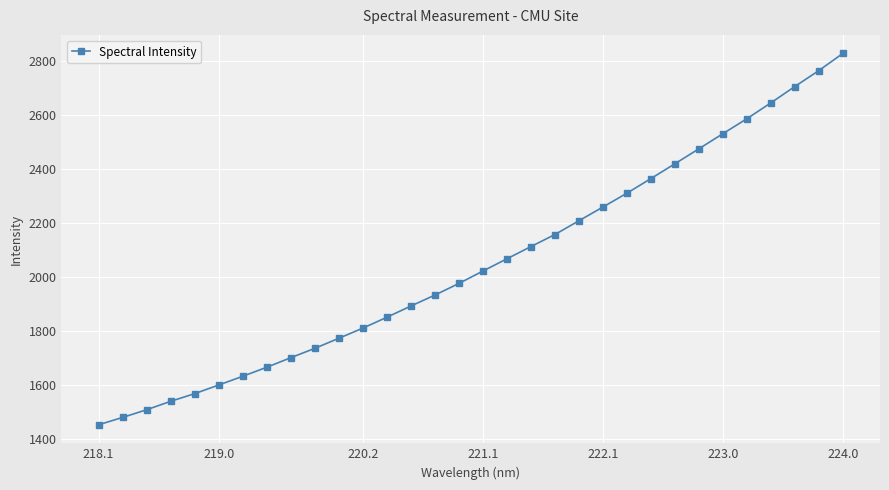

What is the value of the 29th point from the left?

2646.2